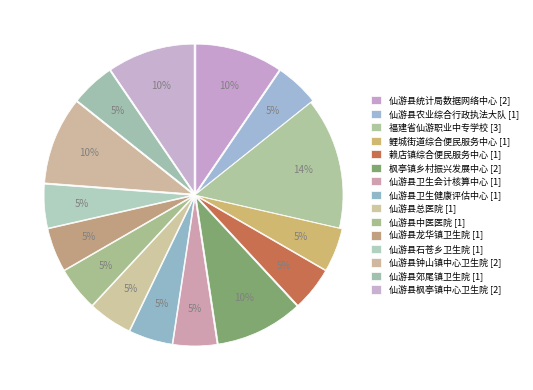

To the nearest percent, what portion does 福建省仙游职业中专学校 represent?

14%